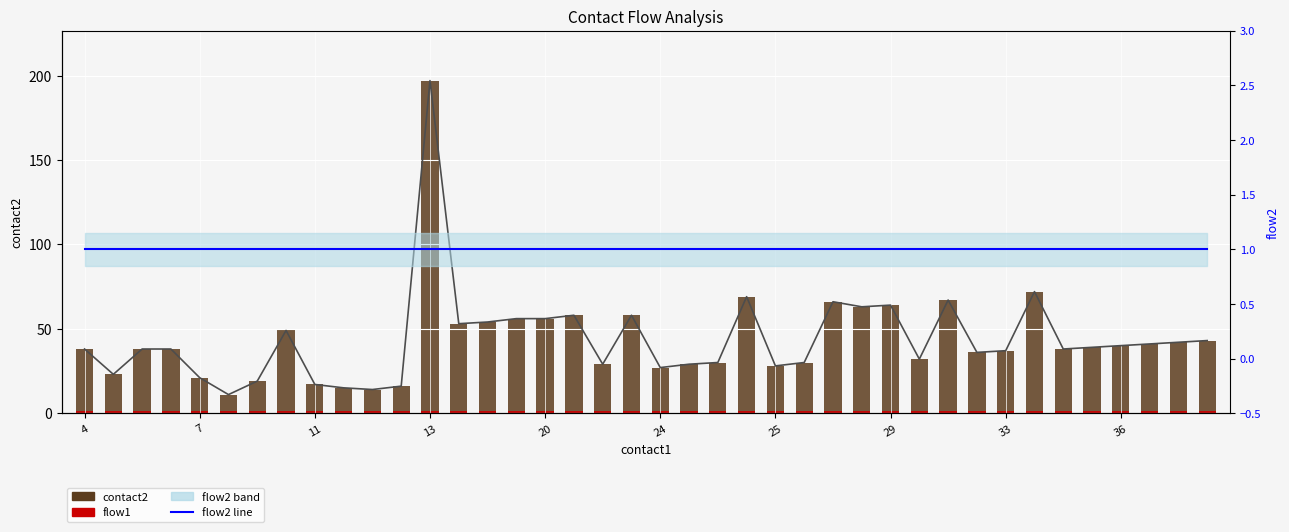

What is the label of the 11th bar from the left?

10